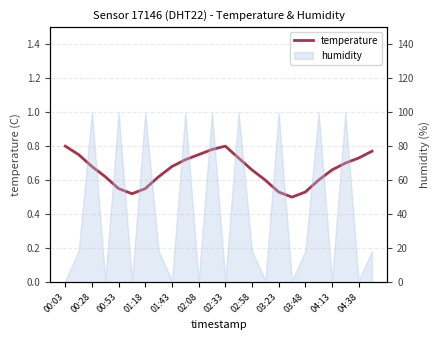

Reading left to right, extract all data points from this chart.

0.8	0.8	0.7	0.6	0.6	0.5	0.6	0.6	0.7	0.7	0.8	0.8	0.8	0.7	0.7	0.6	0.5	0.5	0.5	0.6	0.7	0.7	0.7	0.8